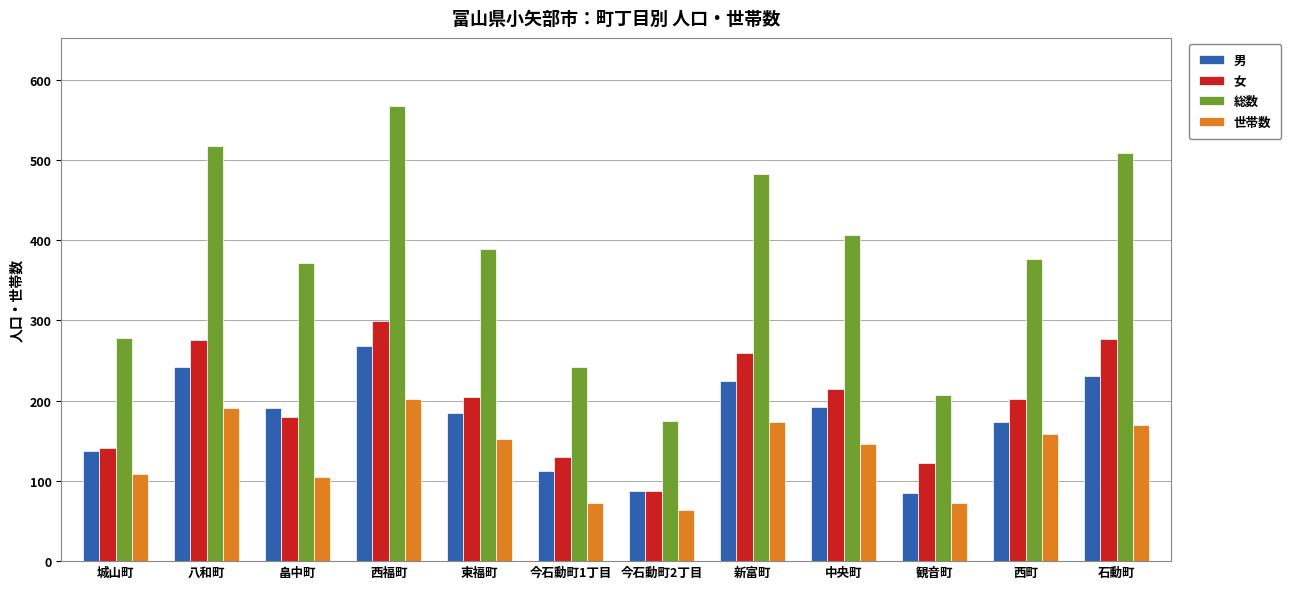

What is the spread (max minus min) of values at 畠中町?

266